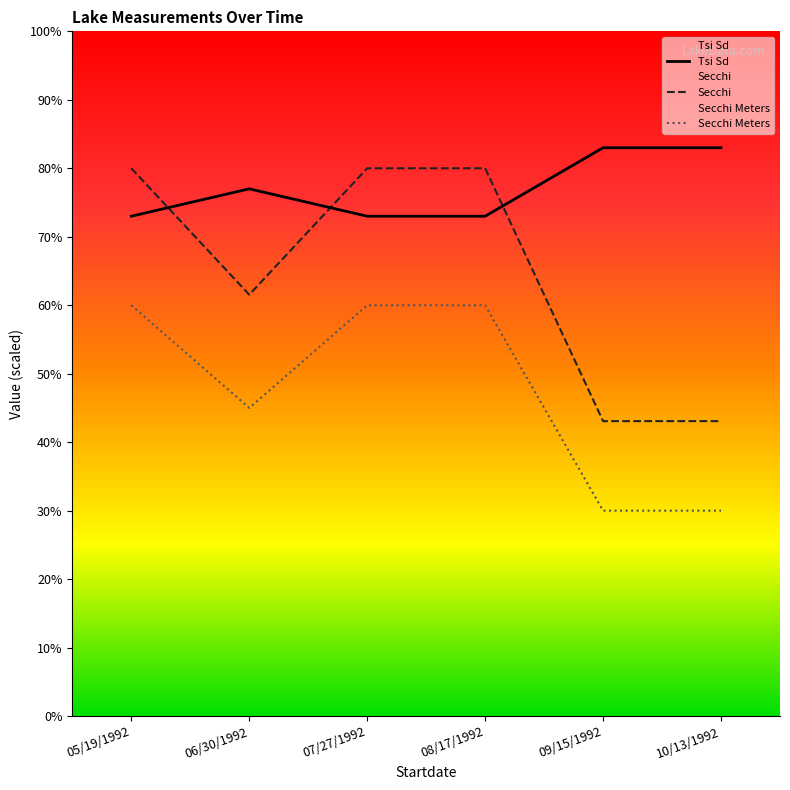

Rank the series at 06/30/1992 from highest to lowest value.

Tsi Sd, Secchi, Secchi Meters